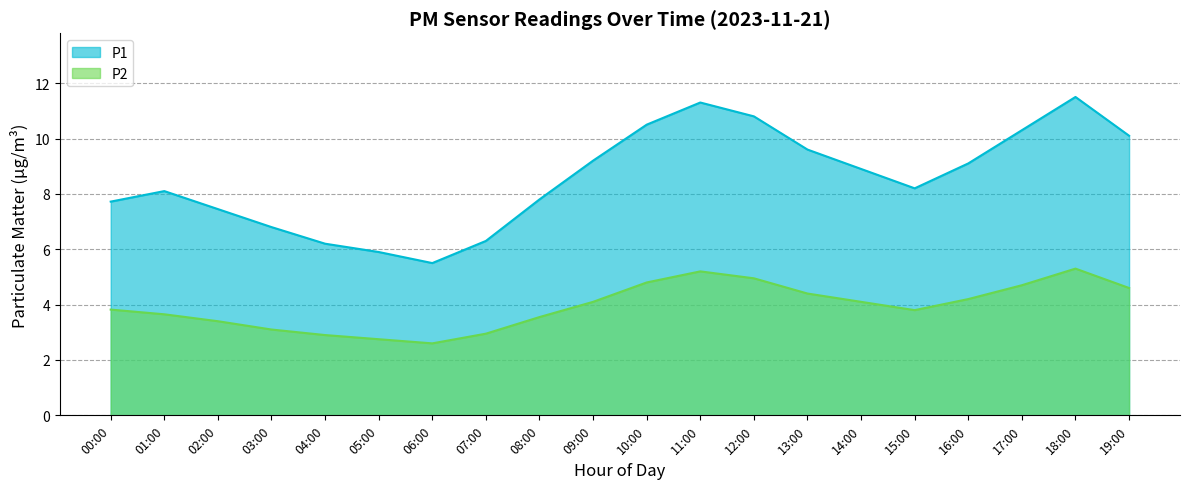

True or false: P1 and P2 intersect in this chart.

False